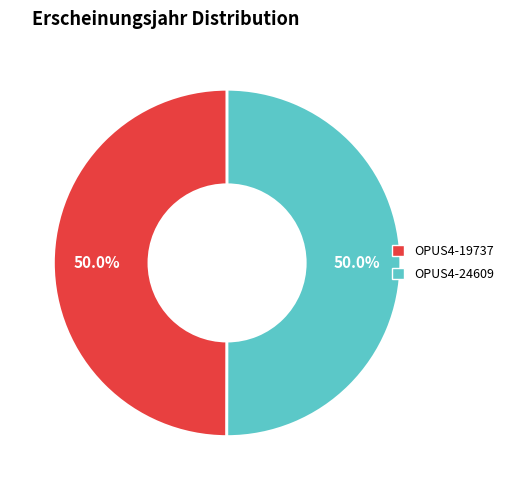

To the nearest percent, what portion does OPUS4-19737 represent?

50%